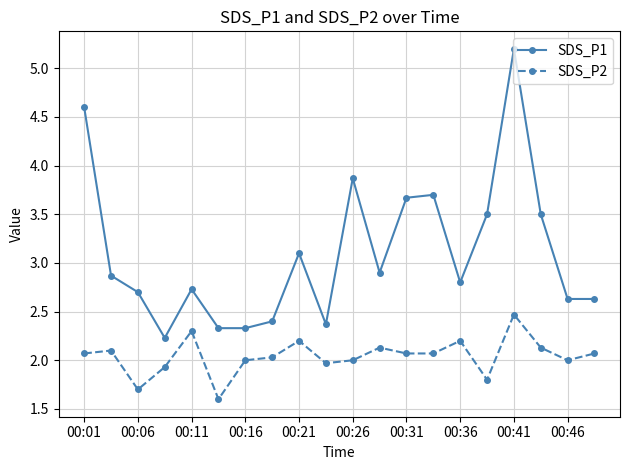

True or false: SDS_P1 and SDS_P2 intersect in this chart.

False